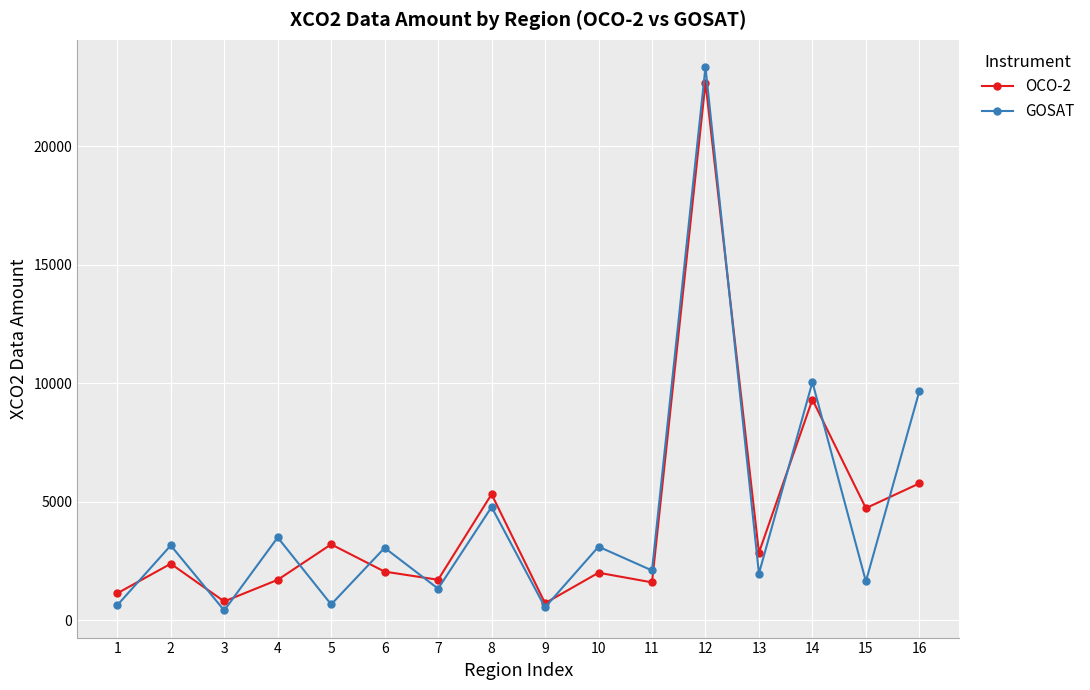

What is the sum of the GOSAT values at 8 and 7?

6121